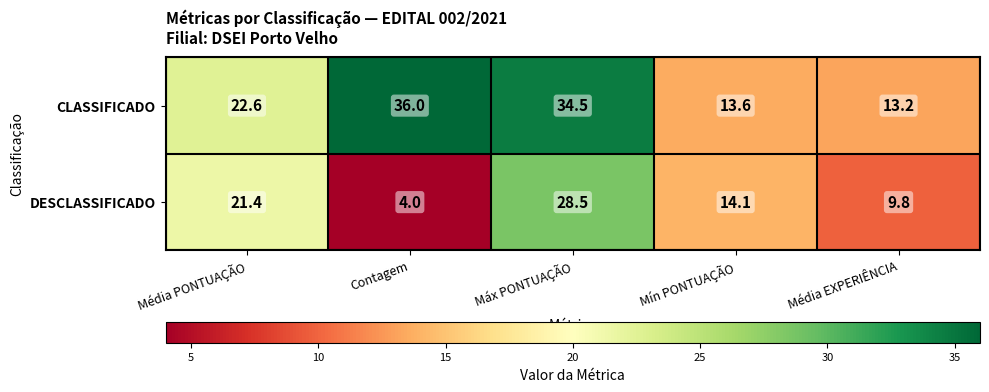

Which series has the largest range (max minus min)?

DESCLASSIFICADO